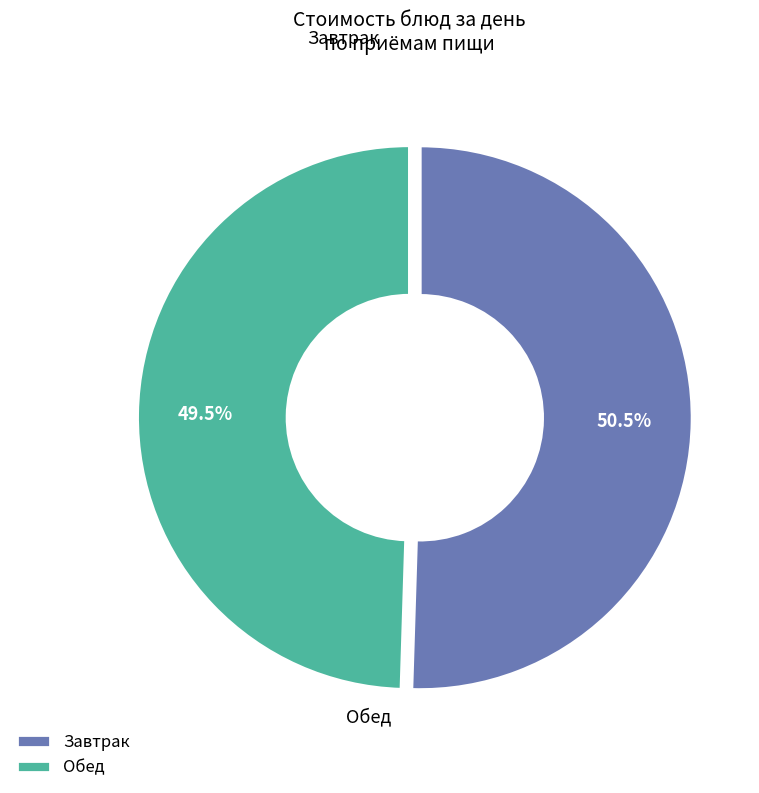

Which has a higher value, Обед or Завтрак?

Завтрак